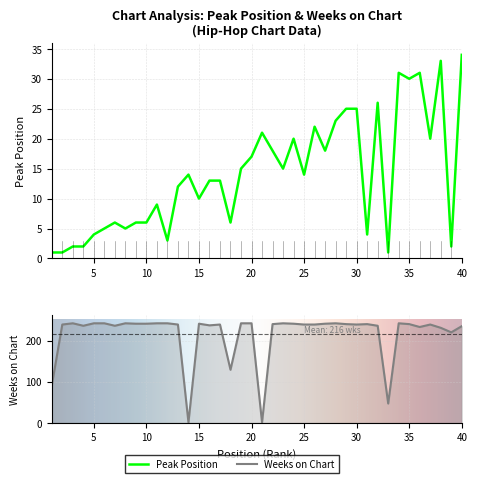

At how many categories does at least one series exceed 241?

11